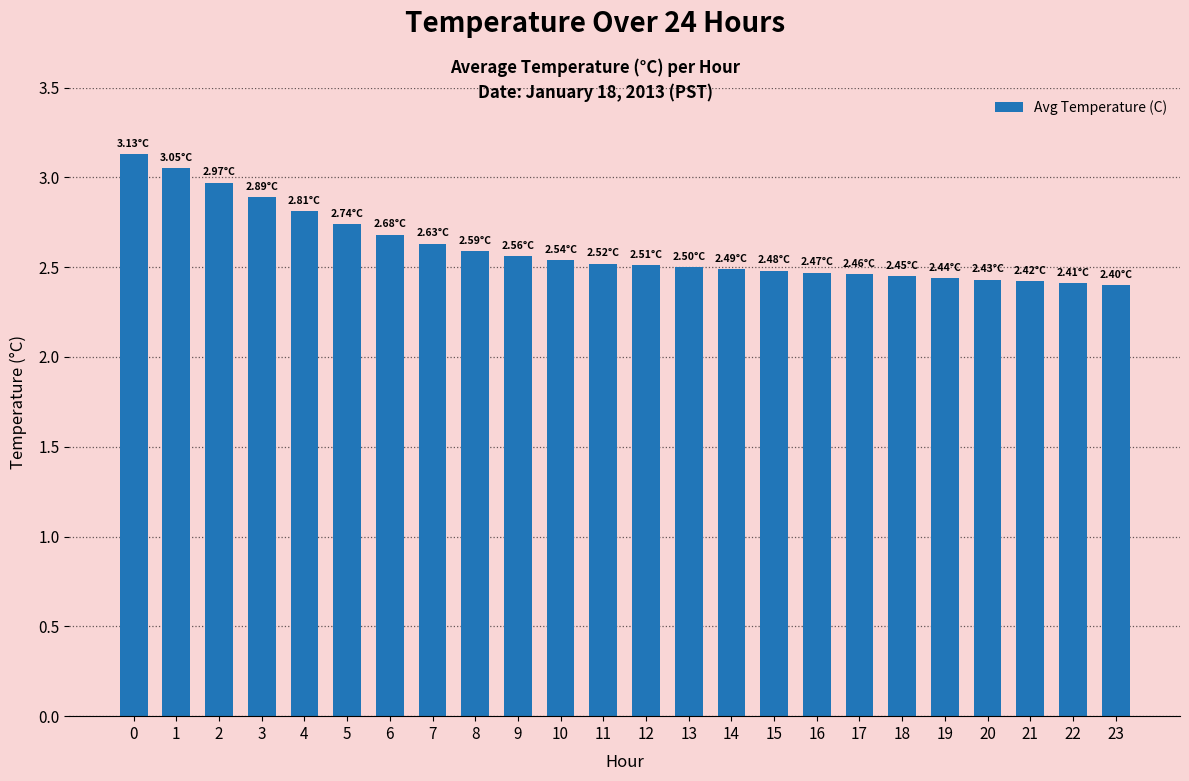

Between 20 and 2, which is larger?

2